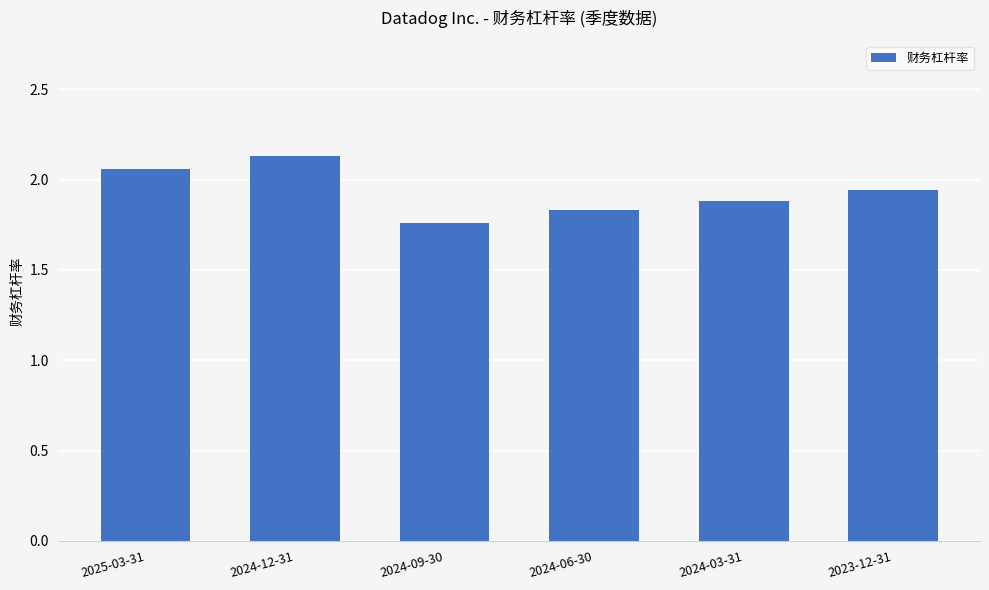

True or false: the data shows 2.6 at 2024-03-31.

False